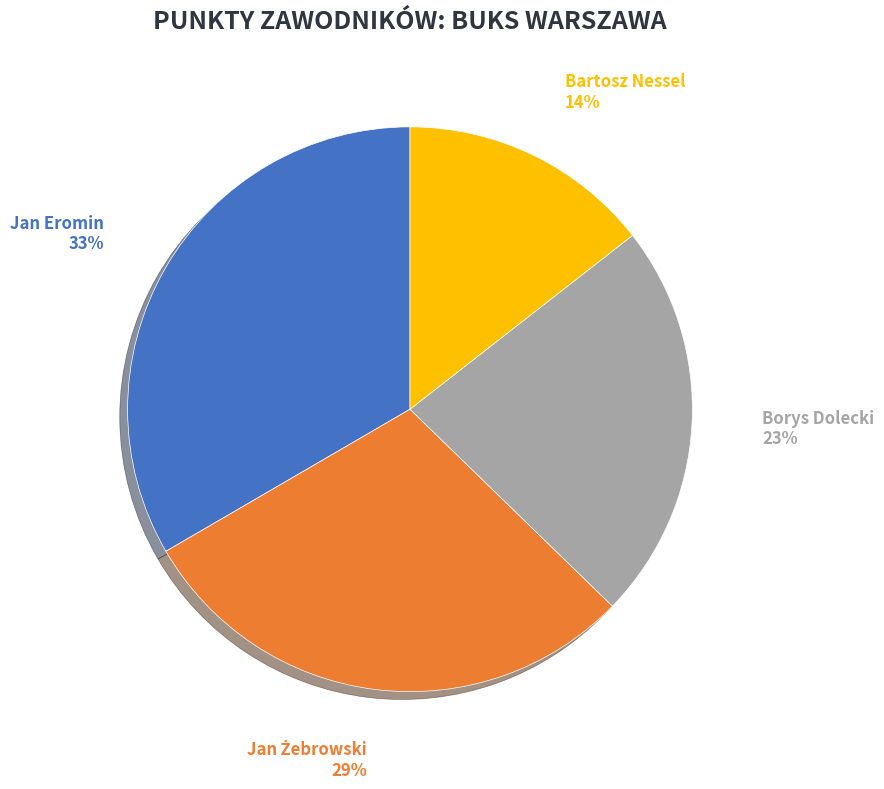

The Jan Eromin slice represents 47% of the pie. True or false?

False